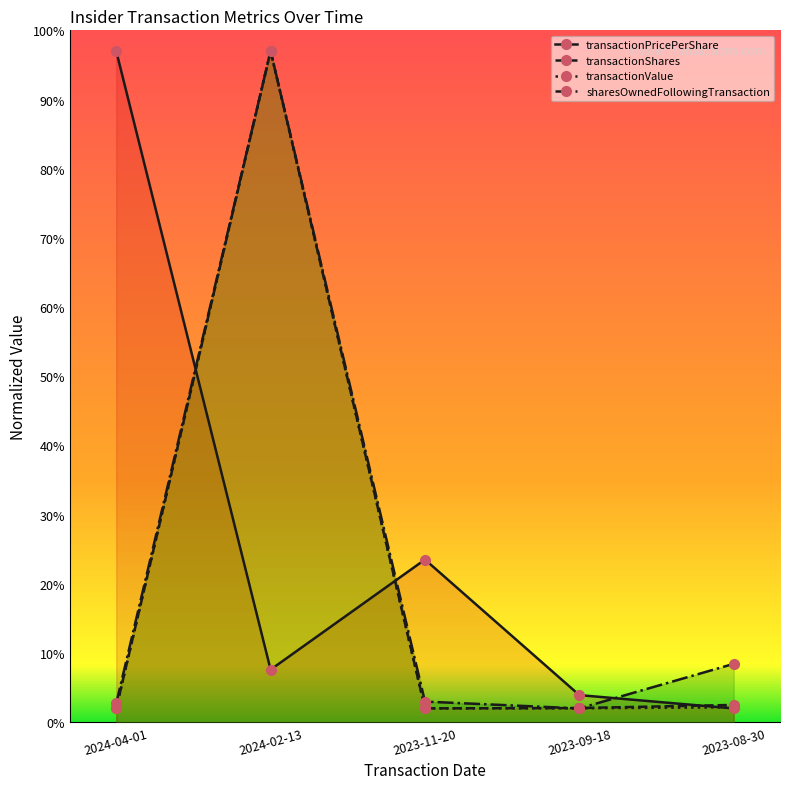

The value of sharesOwnedFollowingTransaction at 2023-09-18 is 2.0. True or false?

True